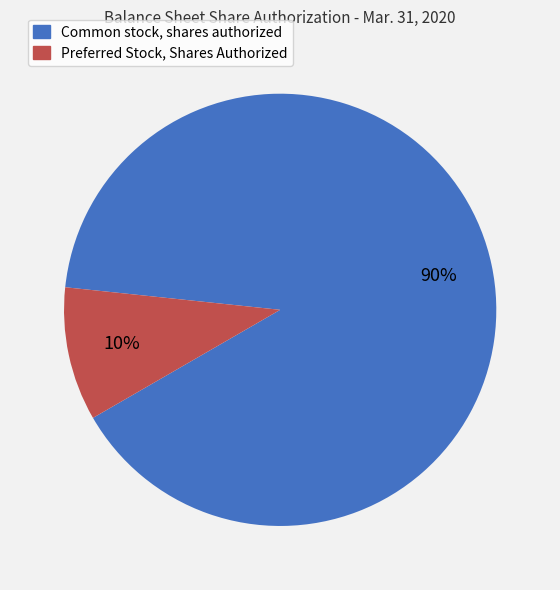

To the nearest percent, what is the average slice percentage?

50%